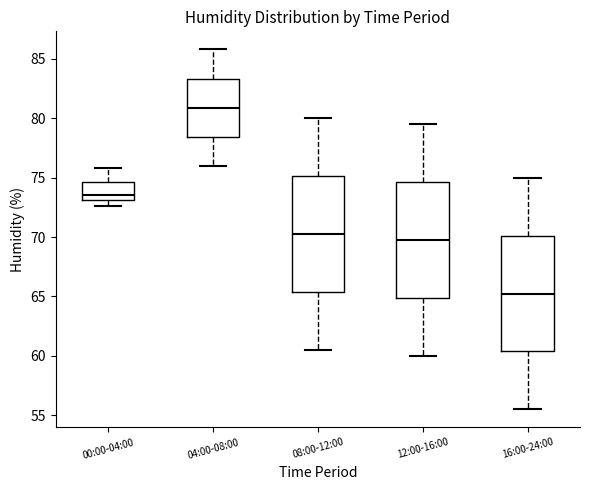

Where does the lower whisker of the box for 12:00-16:00 end on the y-axis? The values are not printed on the chart, so give them approximately, as read against the axis.

60.0